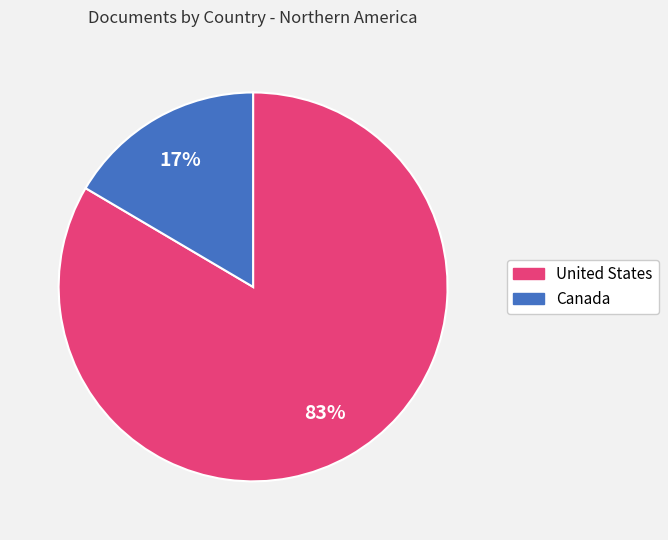

What is the ratio of the value at Canada to the value at United States?

0.2